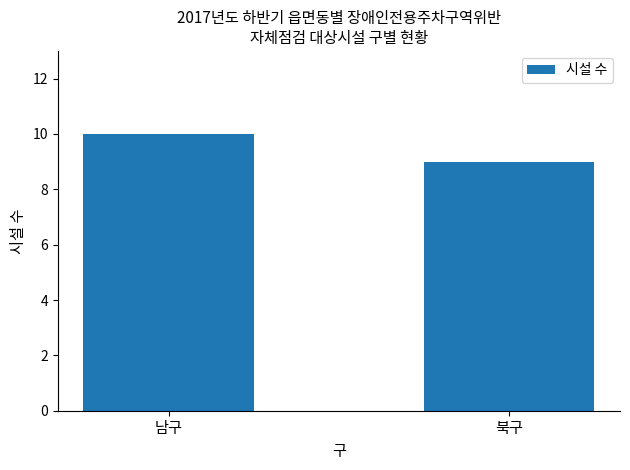

What is the difference between the values at 북구 and 남구?

1